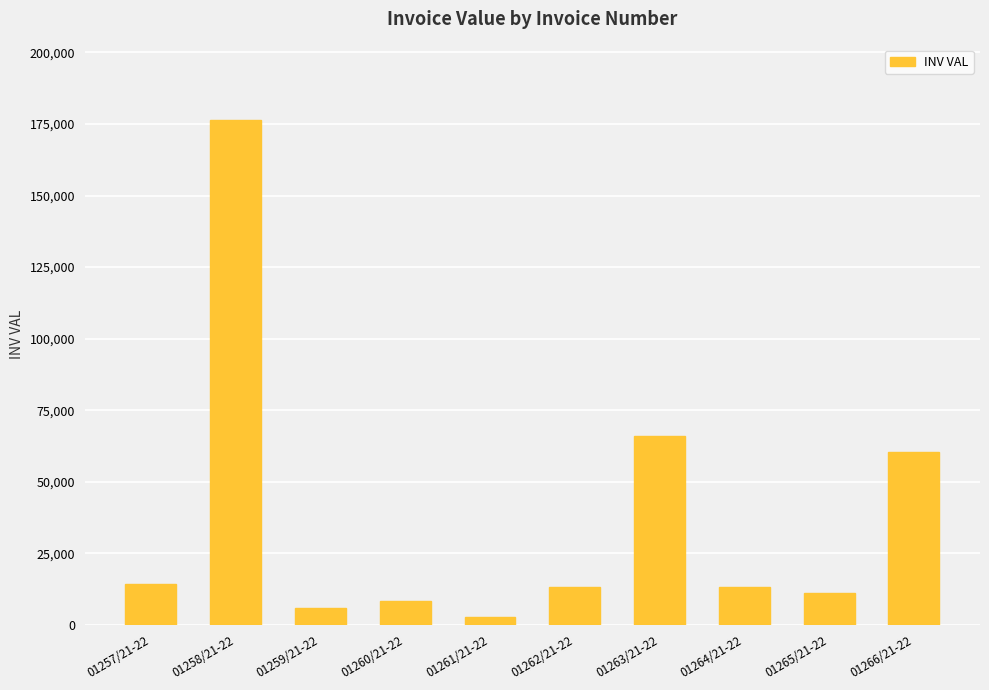

Approximately how many times larger is the value at 01263/21-22 compared to 01259/21-22?

11.4